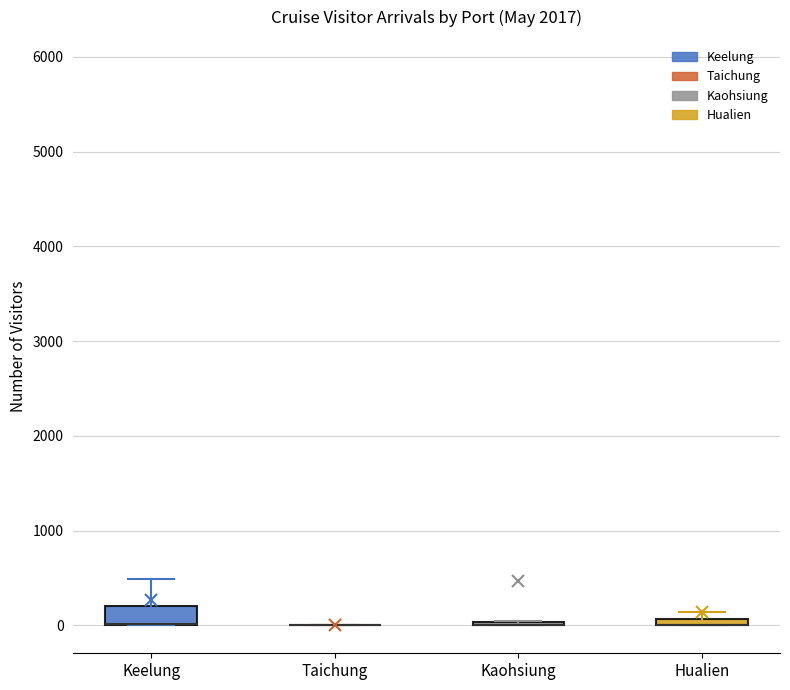

Which box is the tallest, from its lower edge to its upper edge?

Keelung